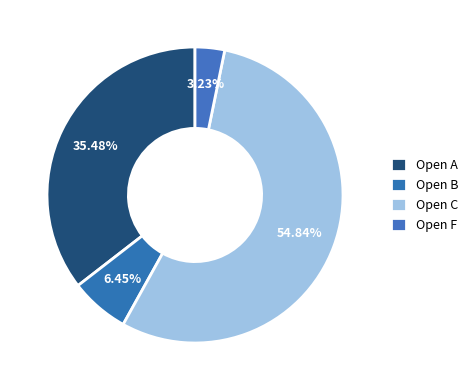

What percentage is NOT represented by Open C?

45.2%